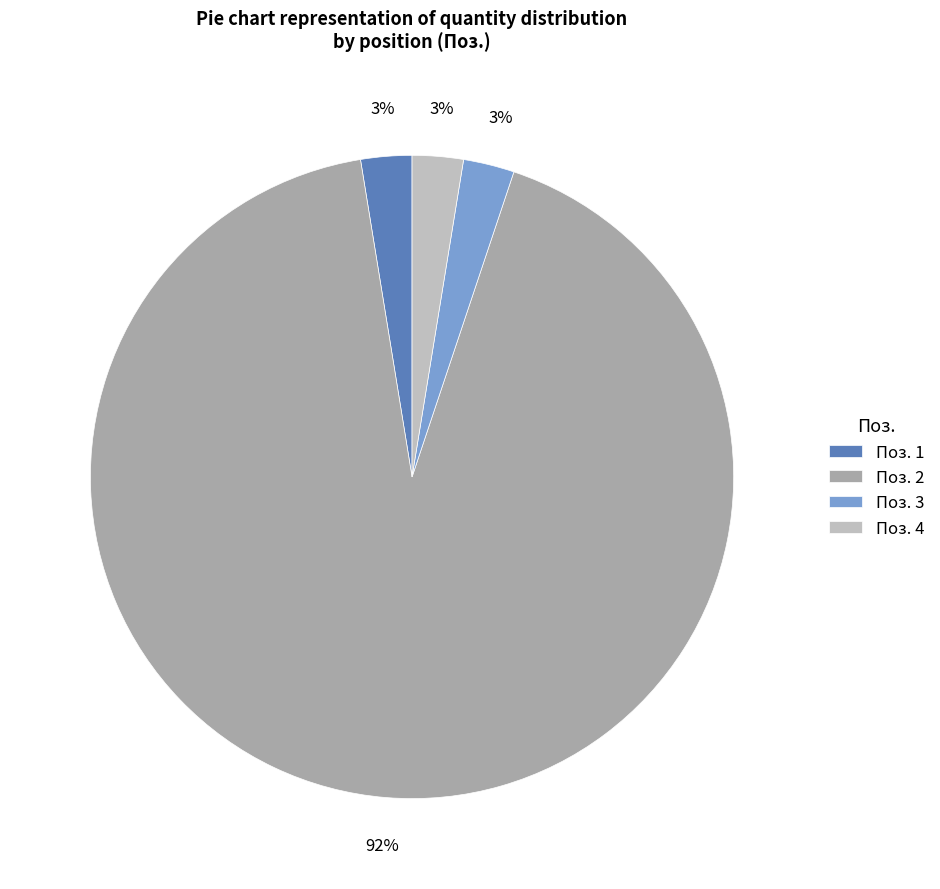

To the nearest percent, what percentage of the pie is Поз. 1?

3%